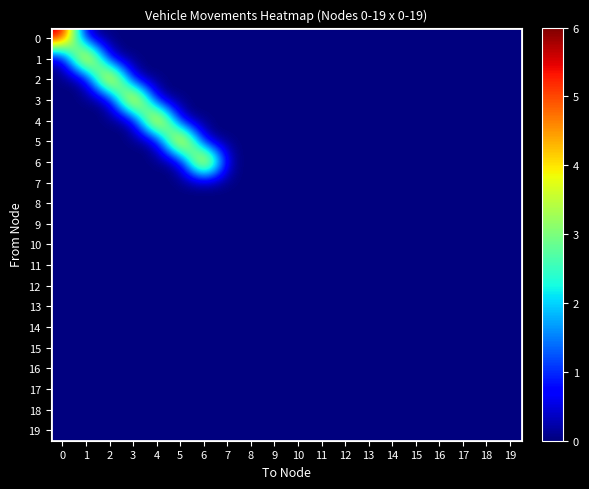

Reading left to right, list all the values displayed in this chart.

0: 0=6	1=0	2=0	3=0	4=0	5=0	6=0	7=0	8=0	9=0	10=0	11=0	12=0	13=0	14=0	15=0	16=0	17=0	18=0	19=0
1: 0=0	1=6	2=0	3=0	4=0	5=0	6=0	7=0	8=0	9=0	10=0	11=0	12=0	13=0	14=0	15=0	16=0	17=0	18=0	19=0
2: 0=0	1=0	2=6	3=0	4=0	5=0	6=0	7=0	8=0	9=0	10=0	11=0	12=0	13=0	14=0	15=0	16=0	17=0	18=0	19=0
3: 0=0	1=0	2=0	3=6	4=0	5=0	6=0	7=0	8=0	9=0	10=0	11=0	12=0	13=0	14=0	15=0	16=0	17=0	18=0	19=0
4: 0=0	1=0	2=0	3=0	4=6	5=0	6=0	7=0	8=0	9=0	10=0	11=0	12=0	13=0	14=0	15=0	16=0	17=0	18=0	19=0
5: 0=0	1=0	2=0	3=0	4=0	5=6	6=0	7=0	8=0	9=0	10=0	11=0	12=0	13=0	14=0	15=0	16=0	17=0	18=0	19=0
6: 0=0	1=0	2=0	3=0	4=0	5=0	6=6	7=0	8=0	9=0	10=0	11=0	12=0	13=0	14=0	15=0	16=0	17=0	18=0	19=0
7: 0=0	1=0	2=0	3=0	4=0	5=0	6=0	7=0	8=0	9=0	10=0	11=0	12=0	13=0	14=0	15=0	16=0	17=0	18=0	19=0
8: 0=0	1=0	2=0	3=0	4=0	5=0	6=0	7=0	8=0	9=0	10=0	11=0	12=0	13=0	14=0	15=0	16=0	17=0	18=0	19=0
9: 0=0	1=0	2=0	3=0	4=0	5=0	6=0	7=0	8=0	9=0	10=0	11=0	12=0	13=0	14=0	15=0	16=0	17=0	18=0	19=0
10: 0=0	1=0	2=0	3=0	4=0	5=0	6=0	7=0	8=0	9=0	10=0	11=0	12=0	13=0	14=0	15=0	16=0	17=0	18=0	19=0
11: 0=0	1=0	2=0	3=0	4=0	5=0	6=0	7=0	8=0	9=0	10=0	11=0	12=0	13=0	14=0	15=0	16=0	17=0	18=0	19=0
12: 0=0	1=0	2=0	3=0	4=0	5=0	6=0	7=0	8=0	9=0	10=0	11=0	12=0	13=0	14=0	15=0	16=0	17=0	18=0	19=0
13: 0=0	1=0	2=0	3=0	4=0	5=0	6=0	7=0	8=0	9=0	10=0	11=0	12=0	13=0	14=0	15=0	16=0	17=0	18=0	19=0
14: 0=0	1=0	2=0	3=0	4=0	5=0	6=0	7=0	8=0	9=0	10=0	11=0	12=0	13=0	14=0	15=0	16=0	17=0	18=0	19=0
15: 0=0	1=0	2=0	3=0	4=0	5=0	6=0	7=0	8=0	9=0	10=0	11=0	12=0	13=0	14=0	15=0	16=0	17=0	18=0	19=0
16: 0=0	1=0	2=0	3=0	4=0	5=0	6=0	7=0	8=0	9=0	10=0	11=0	12=0	13=0	14=0	15=0	16=0	17=0	18=0	19=0
17: 0=0	1=0	2=0	3=0	4=0	5=0	6=0	7=0	8=0	9=0	10=0	11=0	12=0	13=0	14=0	15=0	16=0	17=0	18=0	19=0
18: 0=0	1=0	2=0	3=0	4=0	5=0	6=0	7=0	8=0	9=0	10=0	11=0	12=0	13=0	14=0	15=0	16=0	17=0	18=0	19=0
19: 0=0	1=0	2=0	3=0	4=0	5=0	6=0	7=0	8=0	9=0	10=0	11=0	12=0	13=0	14=0	15=0	16=0	17=0	18=0	19=0